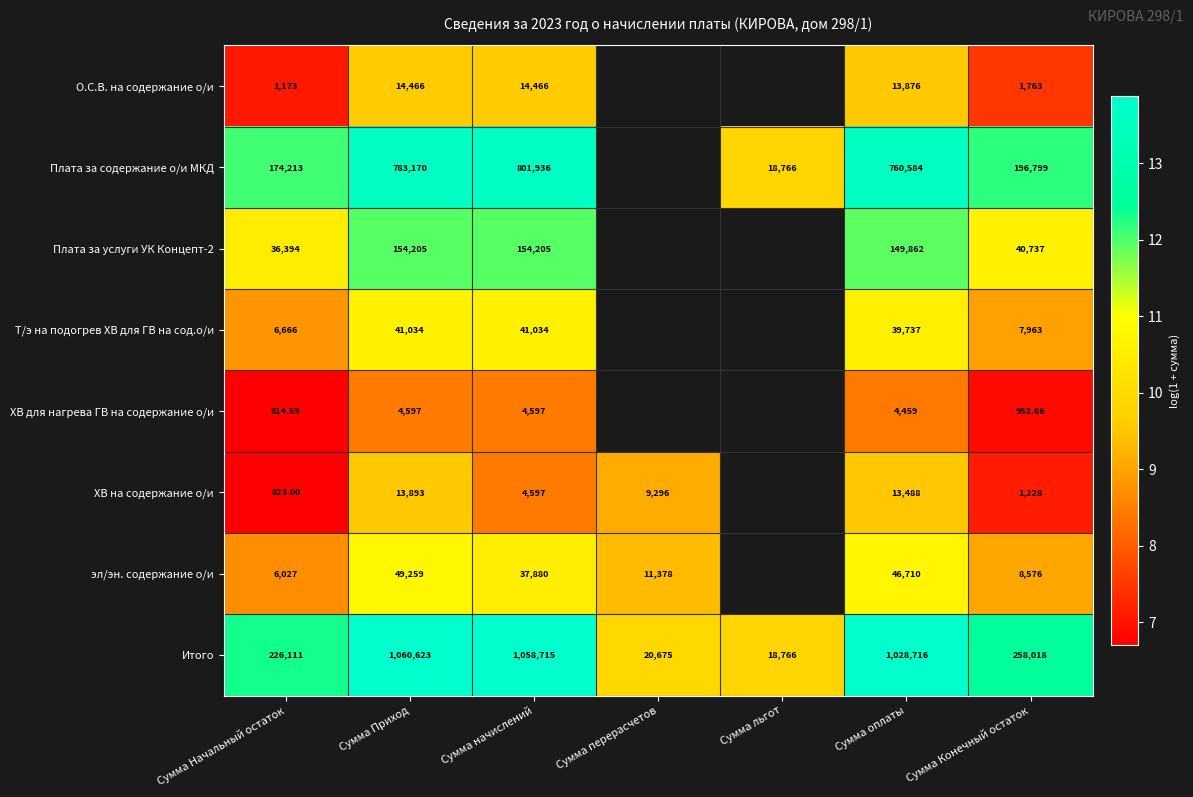

The value of Плата за содержание о/и МКД at Сумма Приход is 3.8. True or false?

False